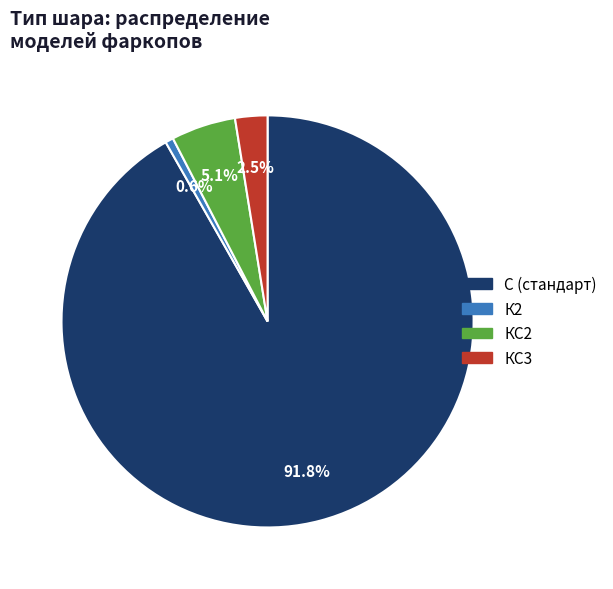

How many slices are in this pie chart?

4